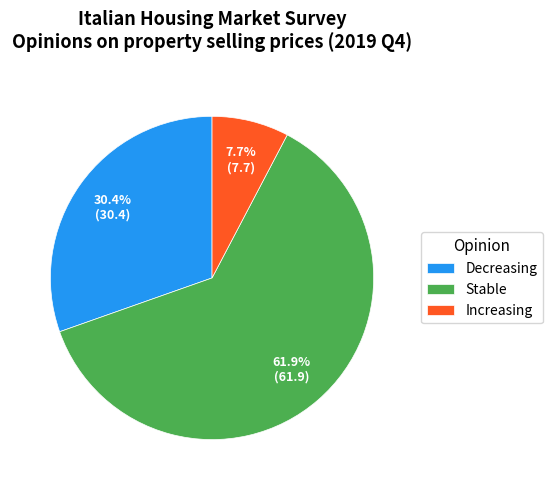

Do Stable and Increasing together represent more than half of the pie?

Yes